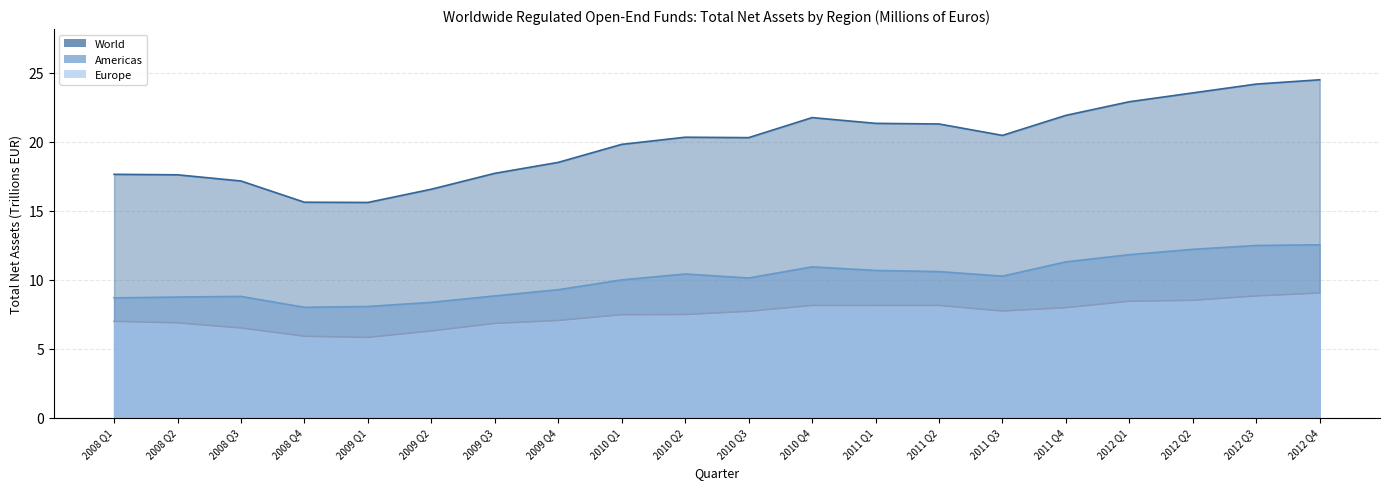

Is the value of Europe at 2012 Q4 greater than the value of World at 2012 Q1?

No